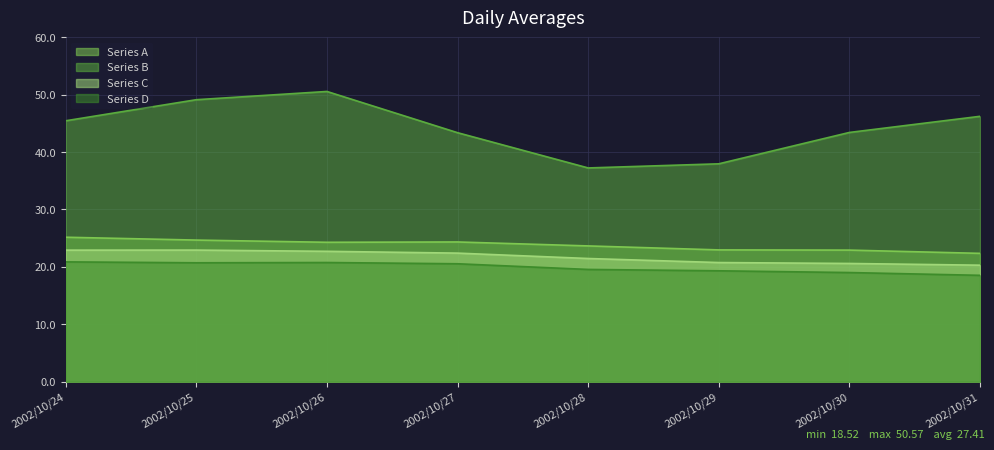

How many Series C values are between 20 and 22?

4